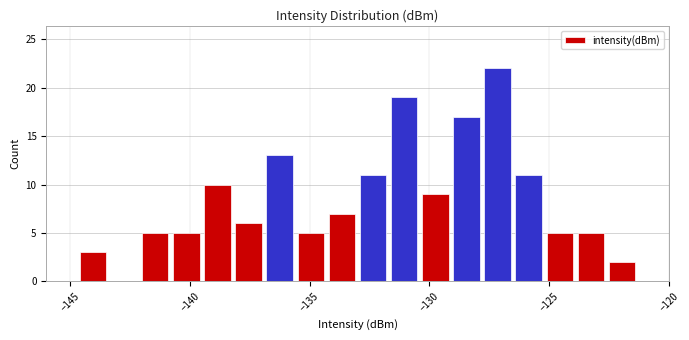

Read against the x-axis, roughly where is the centre of the tallest bar?

-127.0